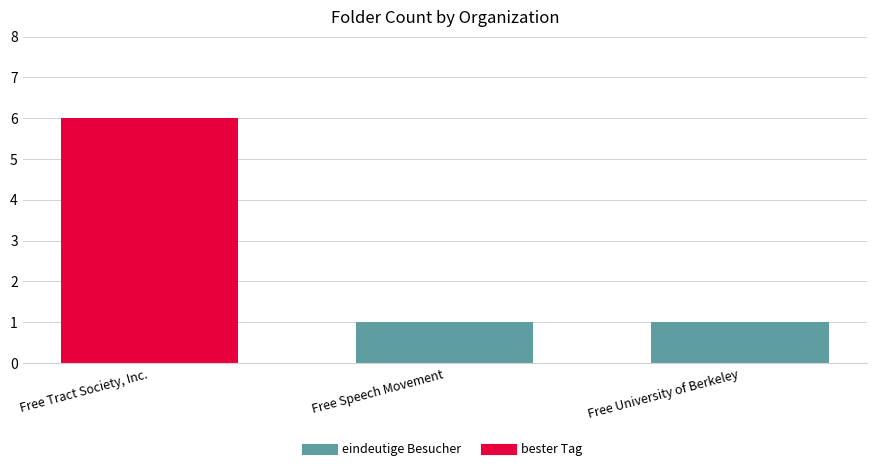

Does the chart contain any negative values?

No